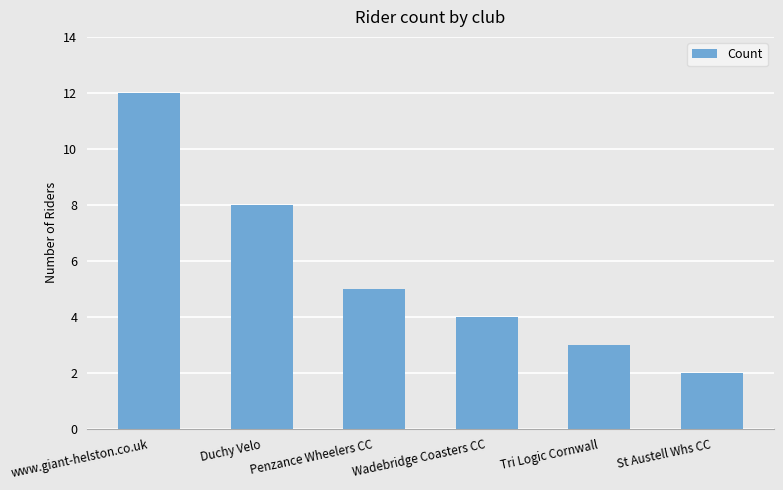

Reading right to left, extract all data points from this chart.

2	3	4	5	8	12